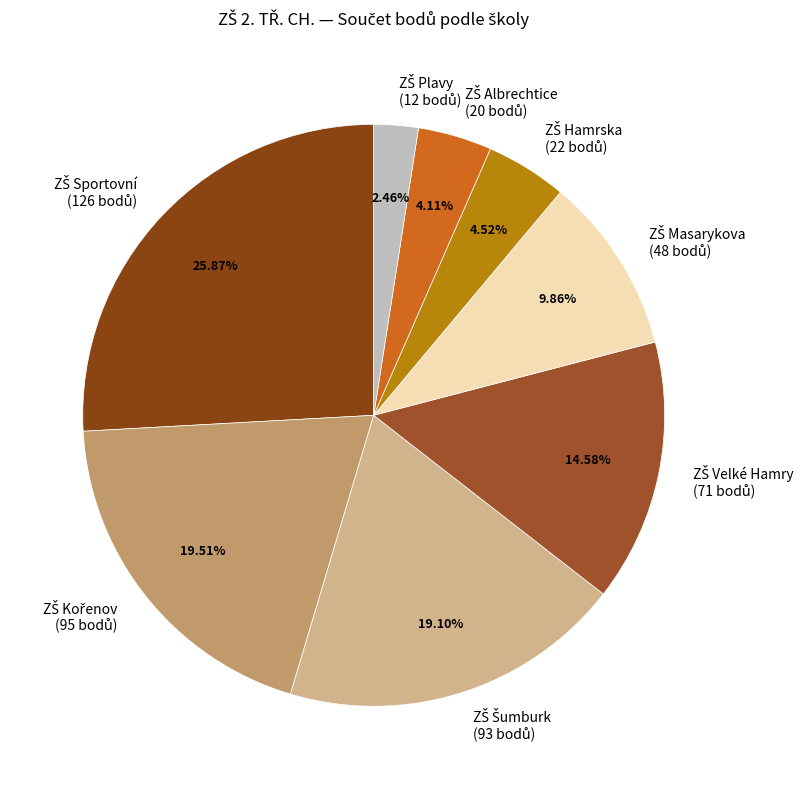

Is there any slice that represents more than half of the pie?

No